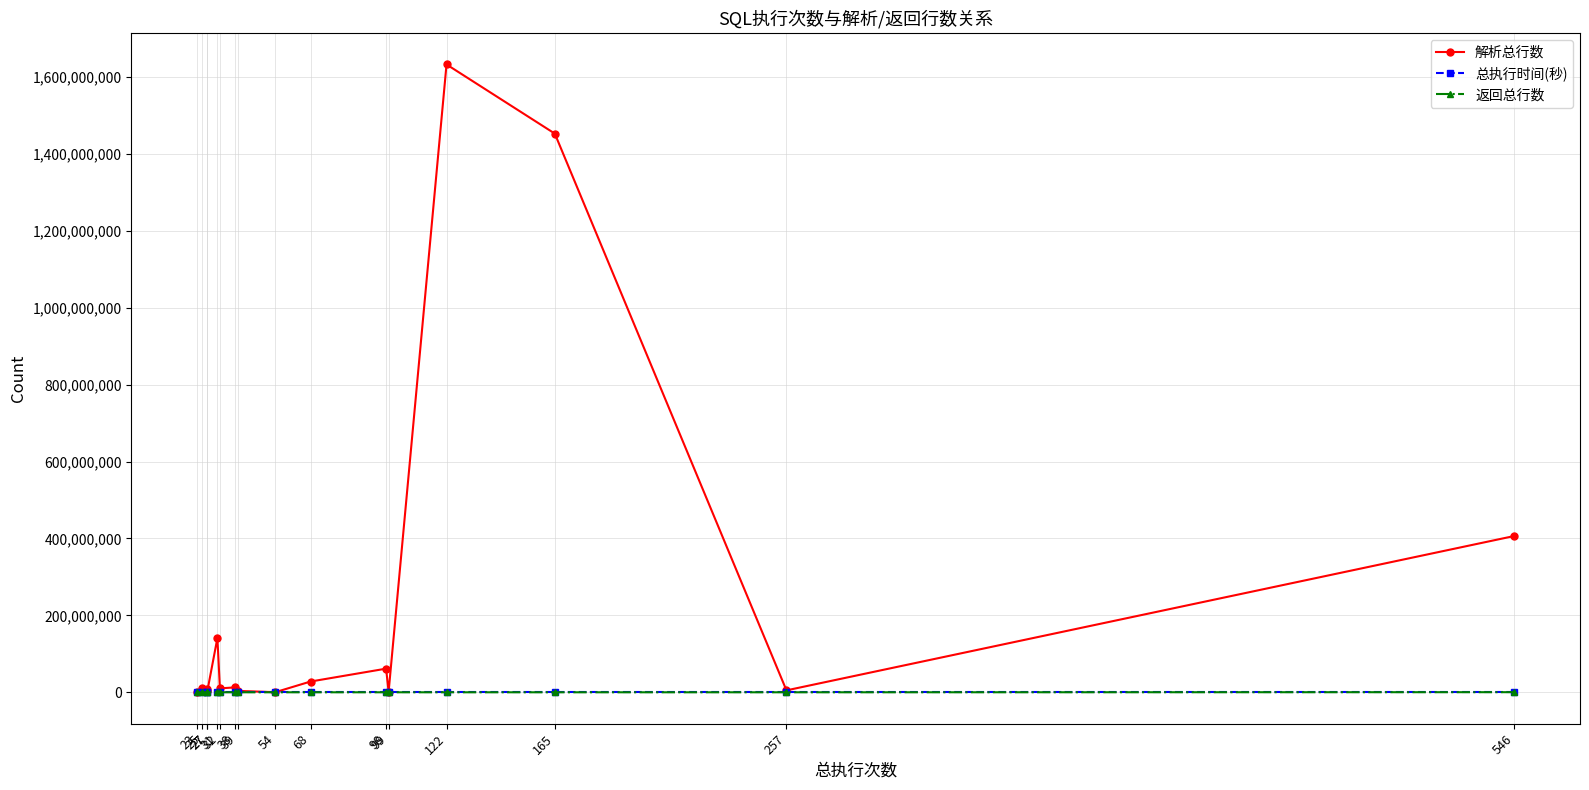

Which has a higher value, 546 or 122?

122